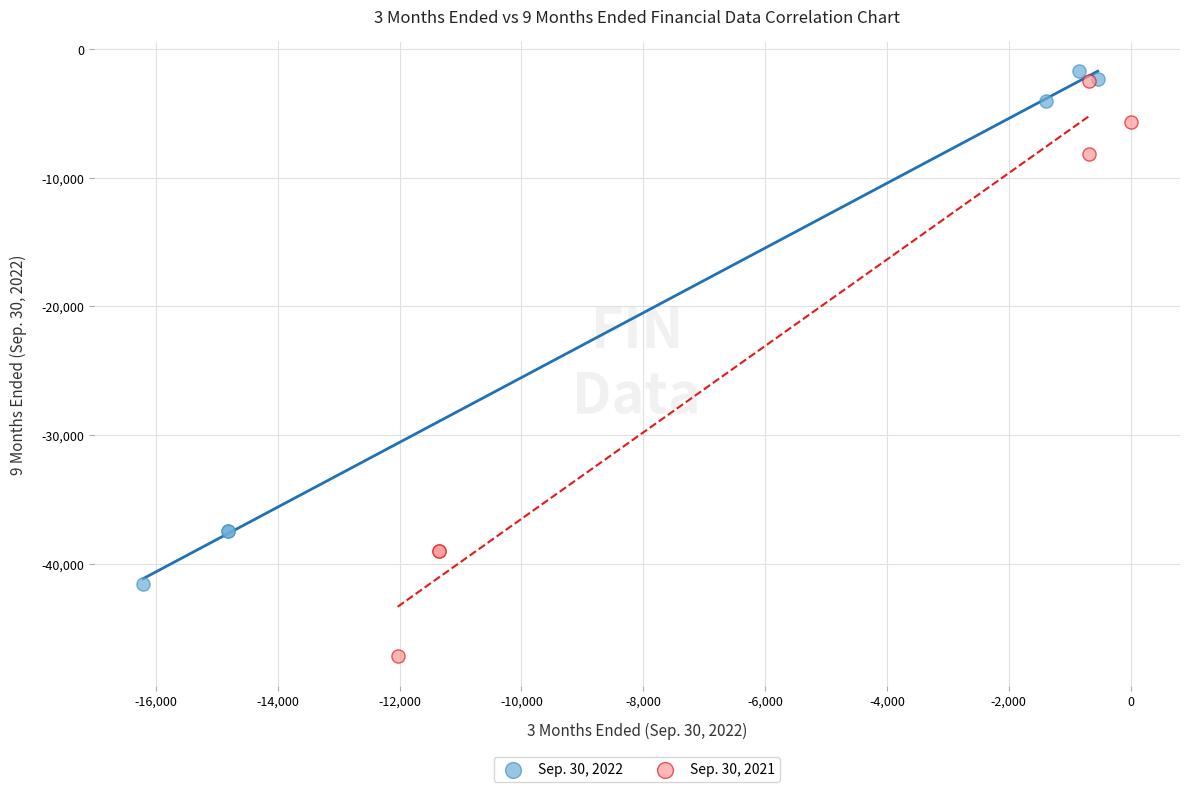

Which series contains the highest Y value?

Sep. 30, 2022